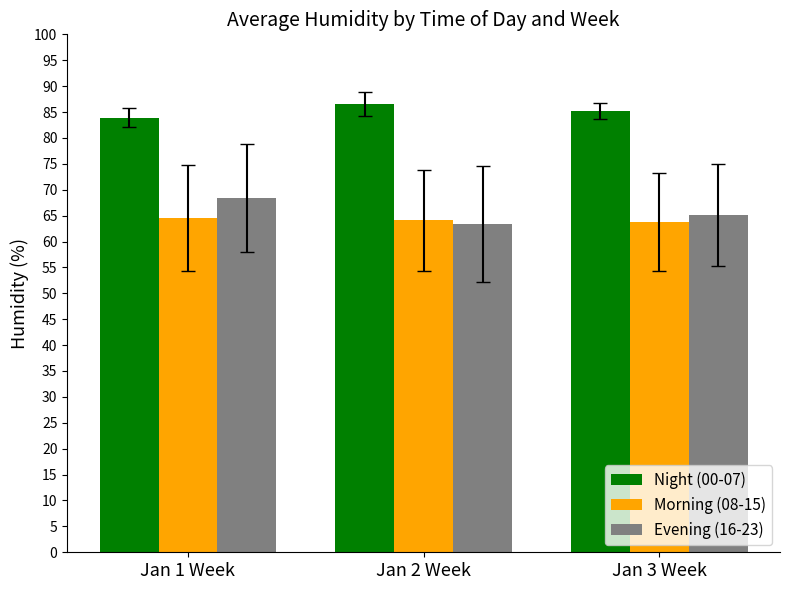

Is the value of Evening (16-23) at Jan 2 Week greater than the value of Morning (08-15) at Jan 1 Week?

No